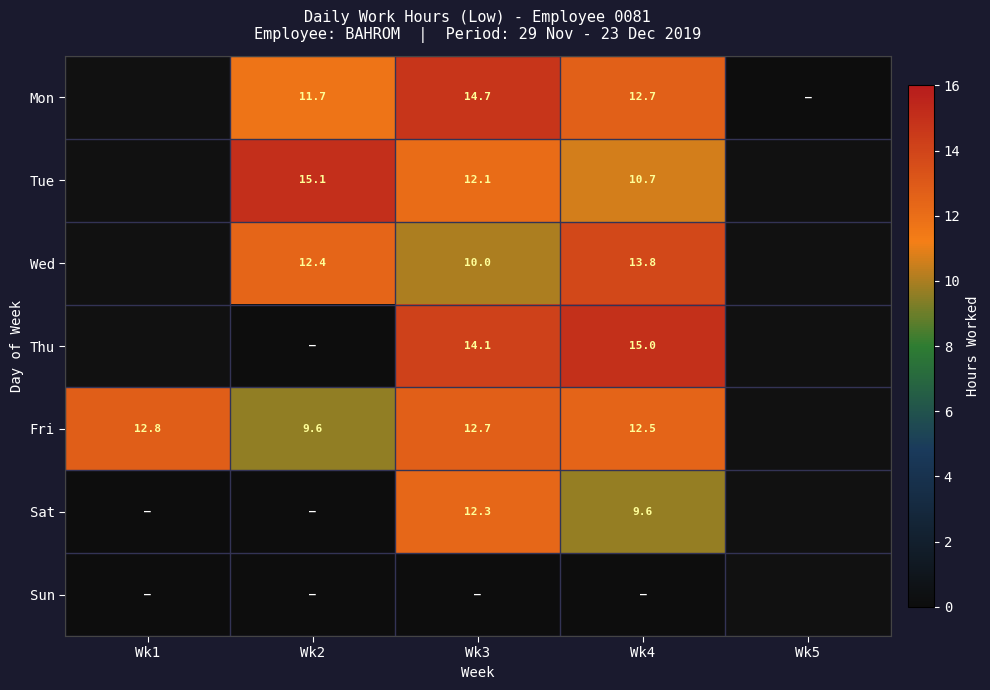

True or false: Thu has a value of 14.1 at Wk3.

True